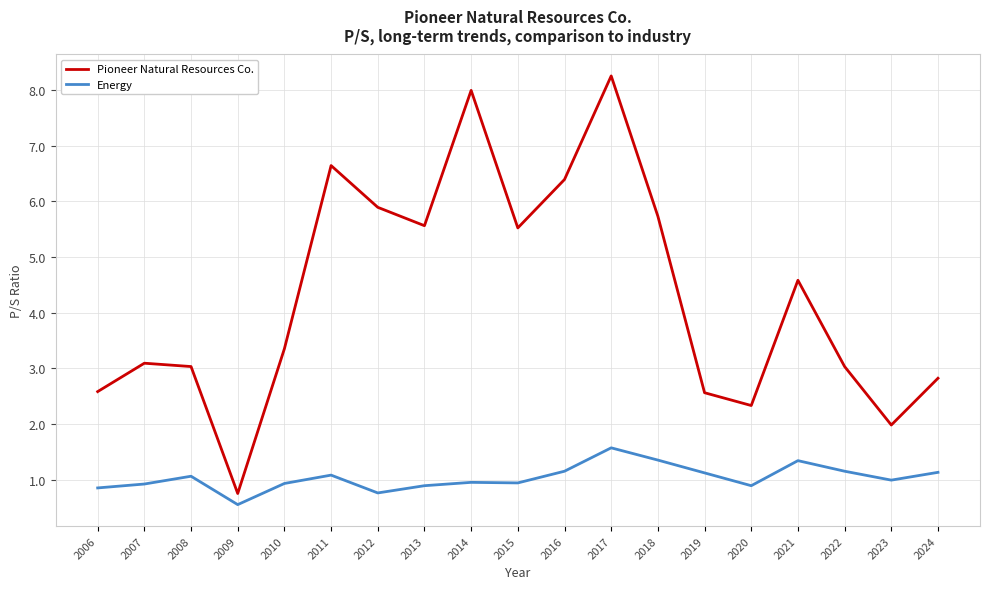

At which category is the sum across all series the highest?

2017